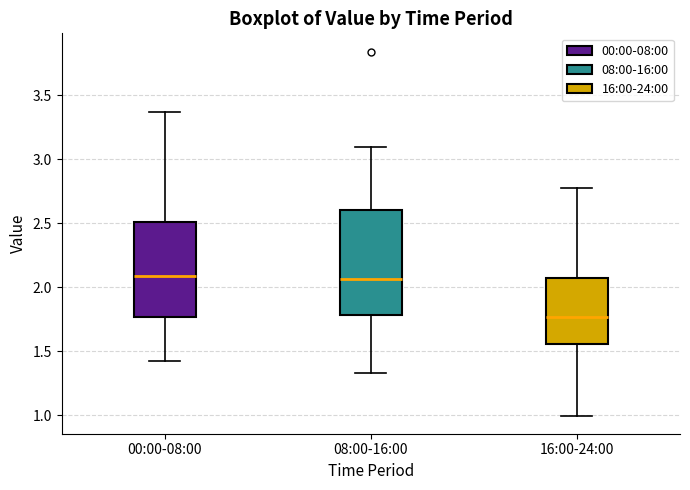

Reading left to right, transcribe this box plot: for each box, give where its median line is, the range the box spans, and where its two whiskers end, as read against the y-axis. The values are not printed on the chart, so give them approximately, as read against the axis.

00:00-08:00: median 2.10, box 1.75 to 2.50, whiskers 1.40 to 3.35
08:00-16:00: median 2.05, box 1.80 to 2.60, whiskers 1.35 to 3.10
16:00-24:00: median 1.75, box 1.55 to 2.05, whiskers 1.00 to 2.75